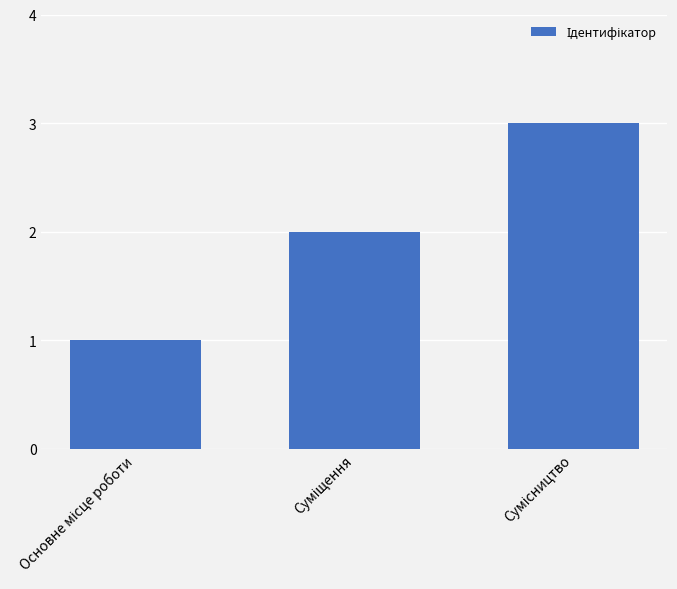

What is the greatest value displayed?

3